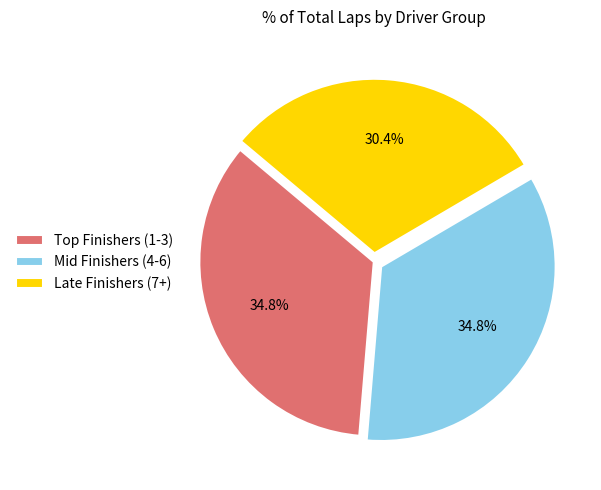

What is the ratio of the value at Mid Finishers (4-6) to the value at Late Finishers (7+)?

1.1